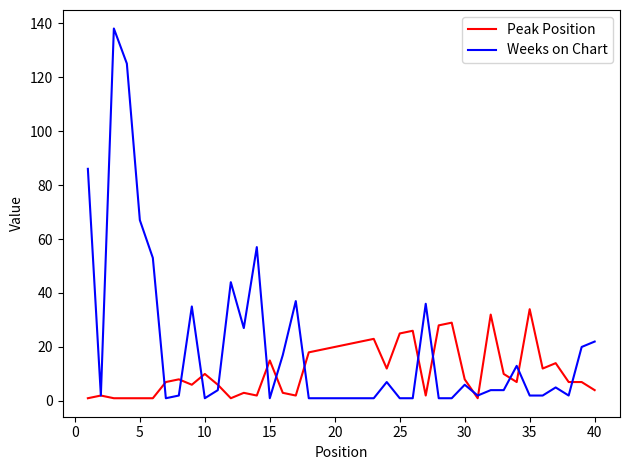

Which series has the largest range (max minus min)?

Weeks on Chart